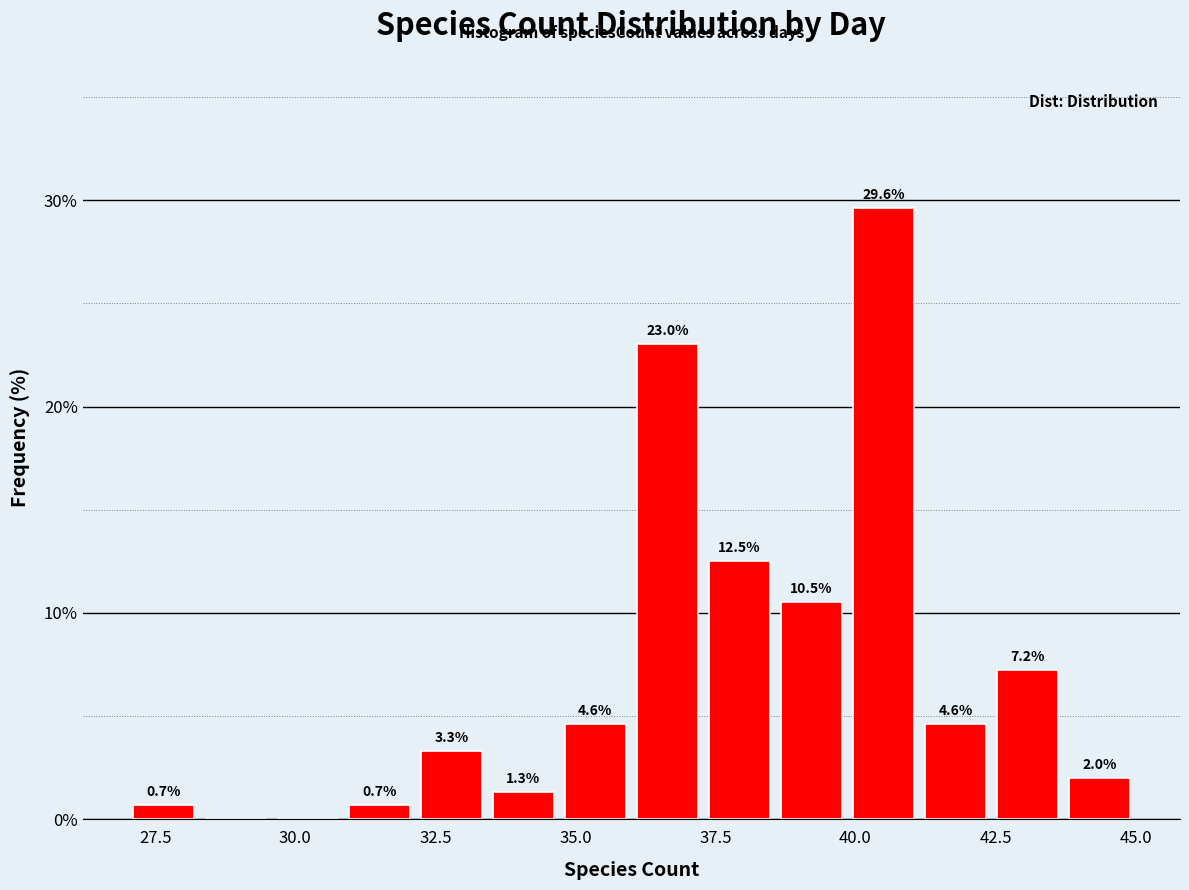

Around what value on the x-axis is the tallest bar? Give the approximate position of its centre, as read against the axis.

40.5